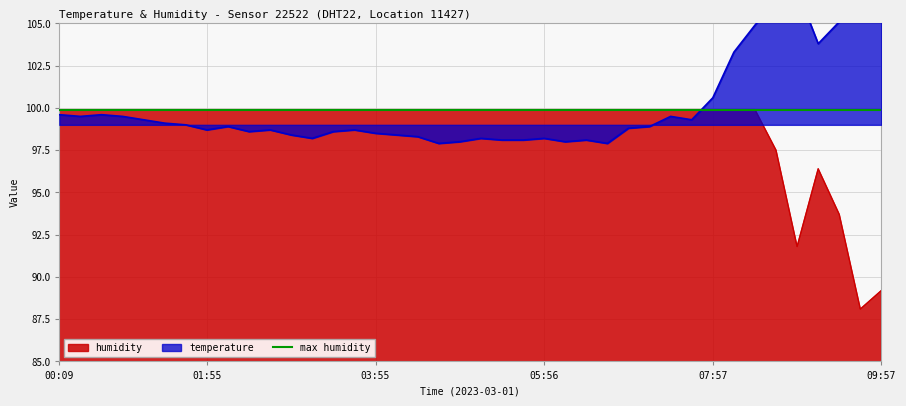

At which label does humidity first exceed 99?

00:09